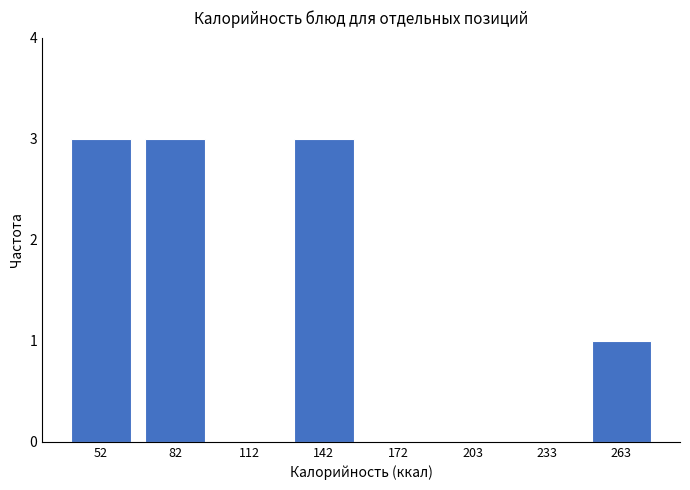

Reading right to left, extract all data points from this chart.

263=1	233=0	203=0	172=0	142=3	112=0	82=3	52=3